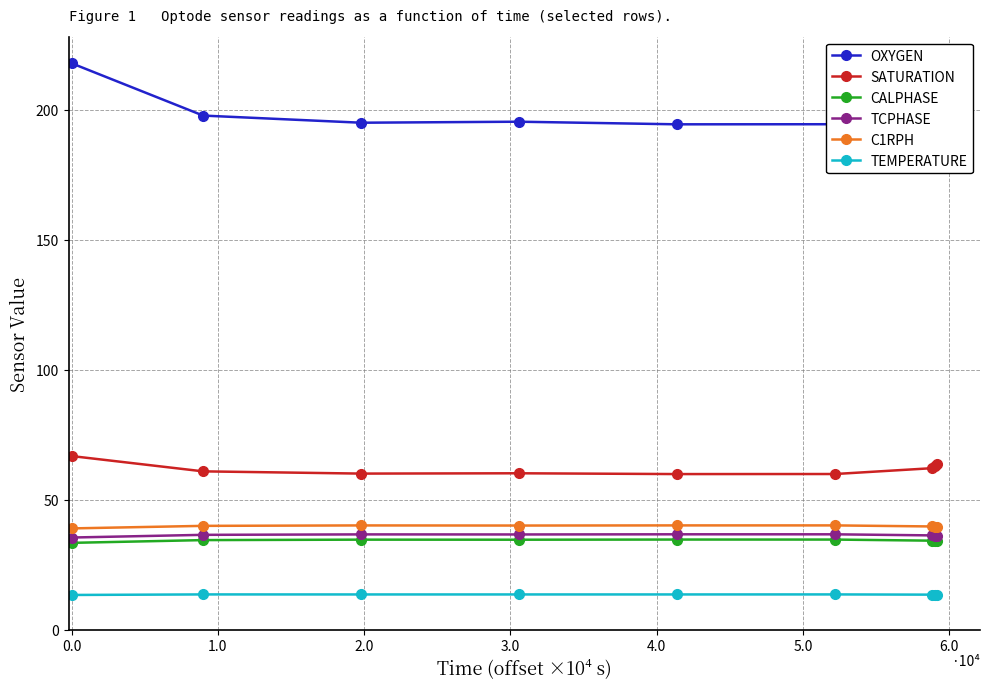

How many series are shown in this chart?

6